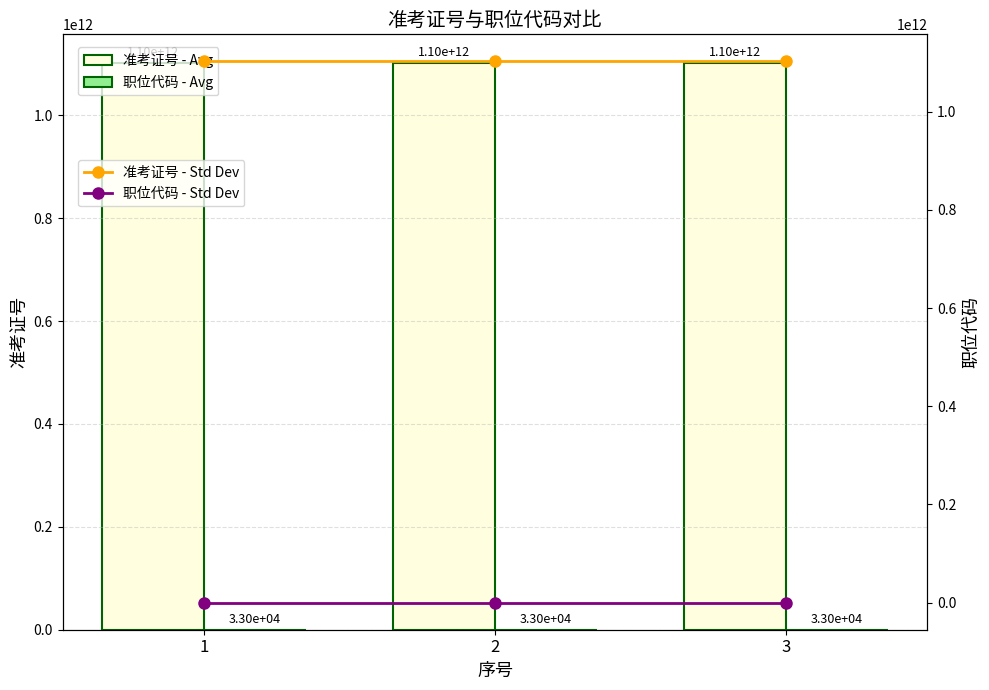

At which label does 职位代码 - Std Dev reach its peak?

3